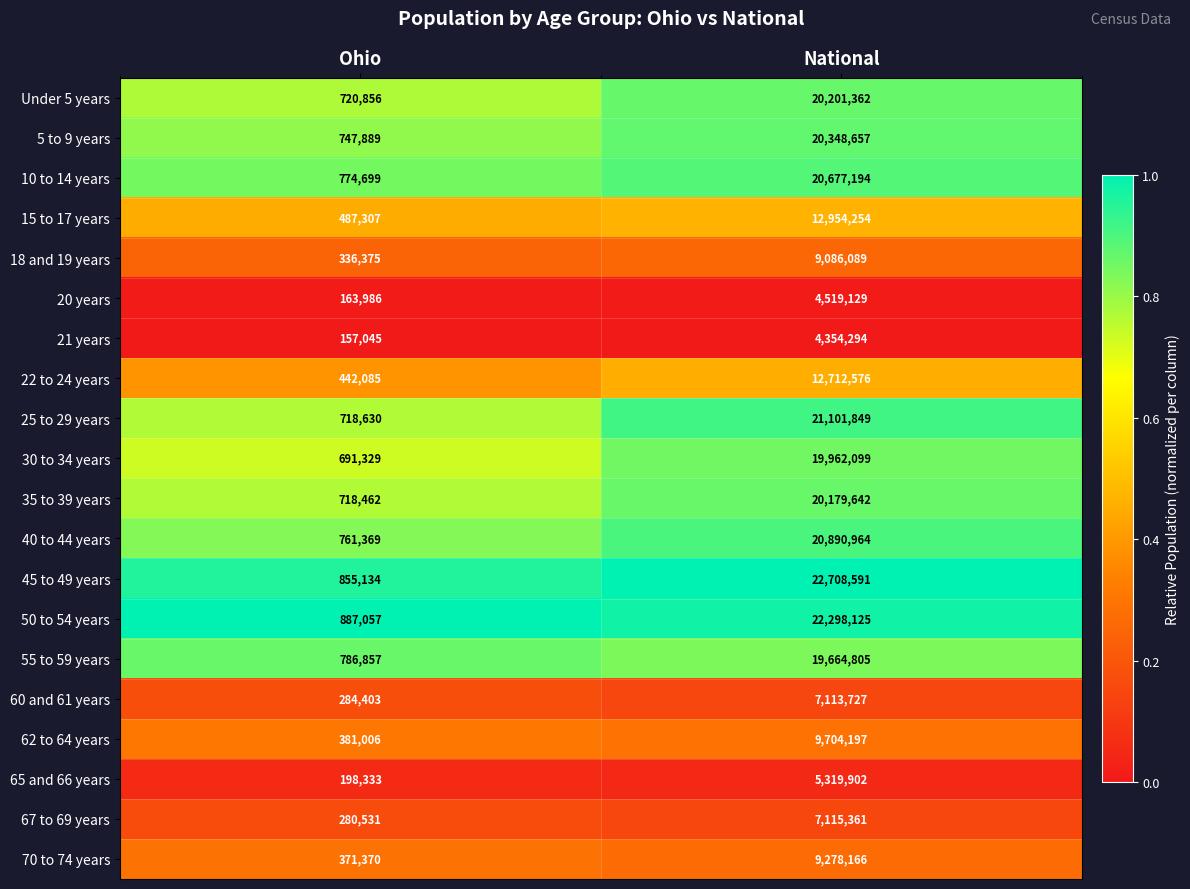

What is the approximate value of 35 to 39 years at Ohio, to the nearest 50?

718450